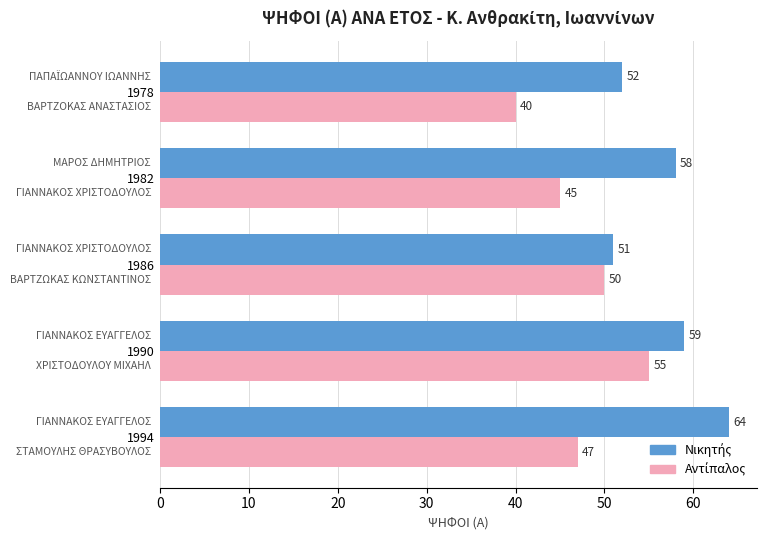

At which category is the sum across all series the highest?

1990